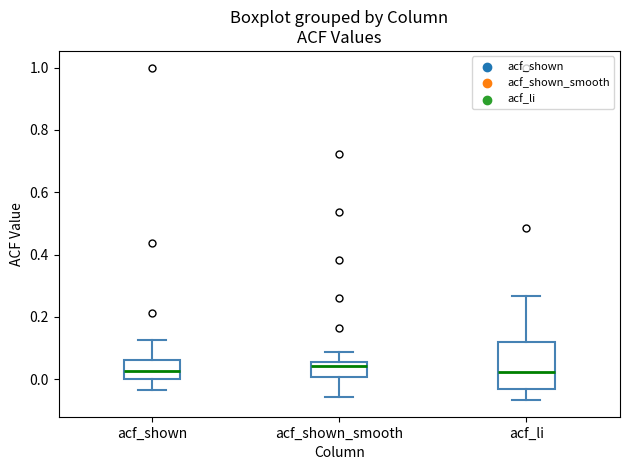

Reading left to right, read every box against the y-axis: the position of its median line, the range the box covers, and the ends of its whiskers. The values are not printed on the chart, so give them approximately, as read against the axis.

acf_shown: median 0.02, box 0.00 to 0.06, whiskers -0.04 to 0.12
acf_shown_smooth: median 0.04, box 0.00 to 0.06, whiskers -0.06 to 0.08
acf_li: median 0.02, box -0.04 to 0.12, whiskers -0.06 to 0.26